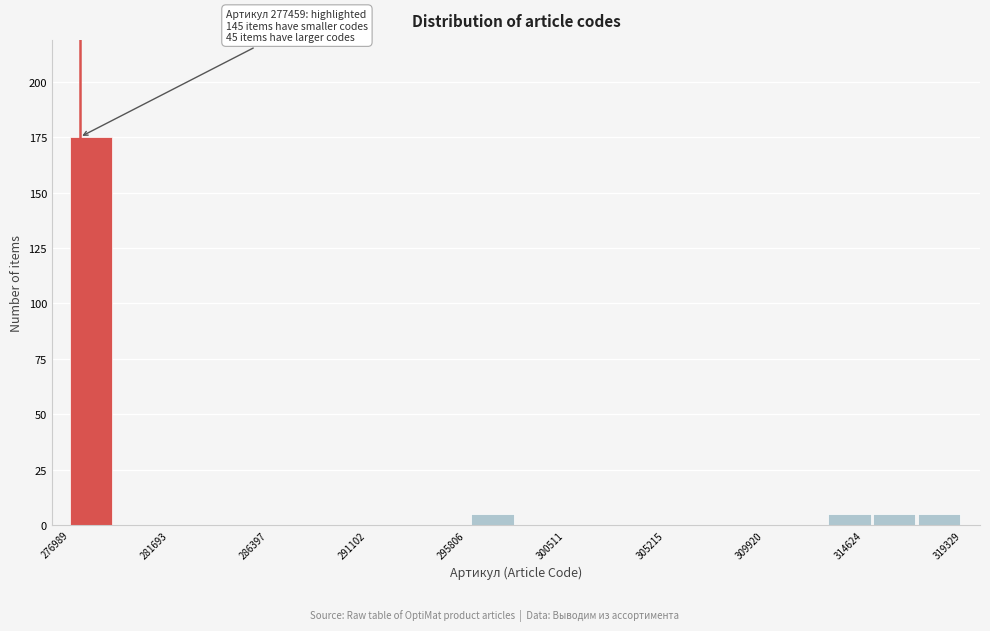

Over which range of the x-axis is the bar tallest?

277000 to 279000